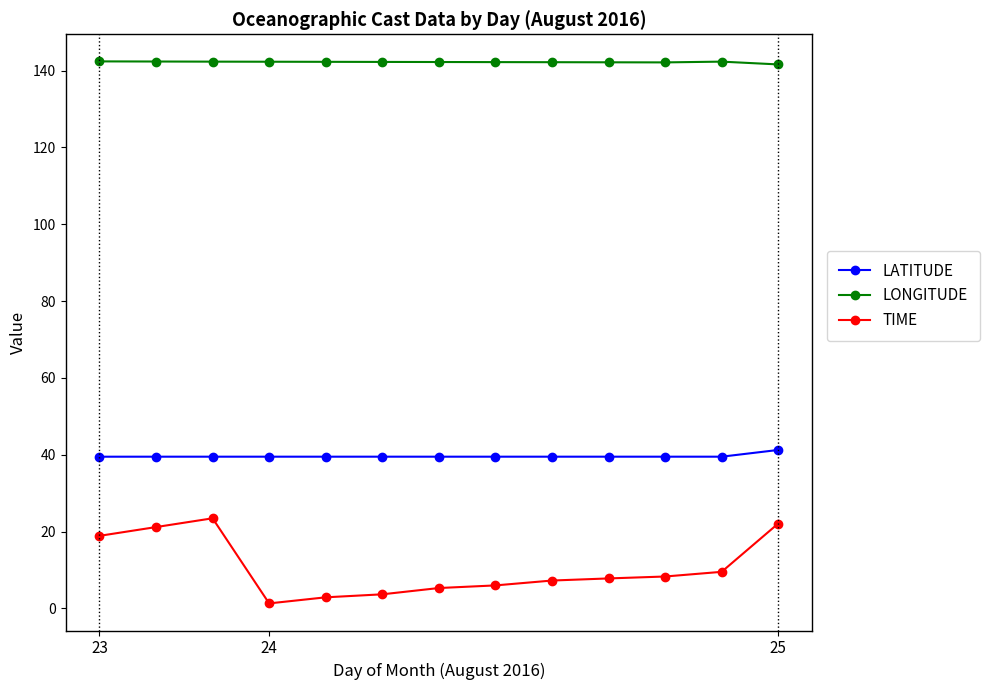

True or false: LONGITUDE has more than 0 interior local peaks.

True